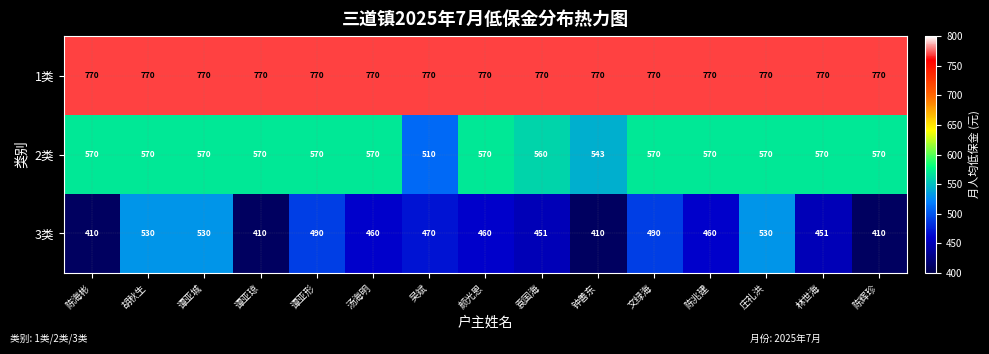

What is the difference between the 3类 values at 吴斌 and 陈辉珍?

60